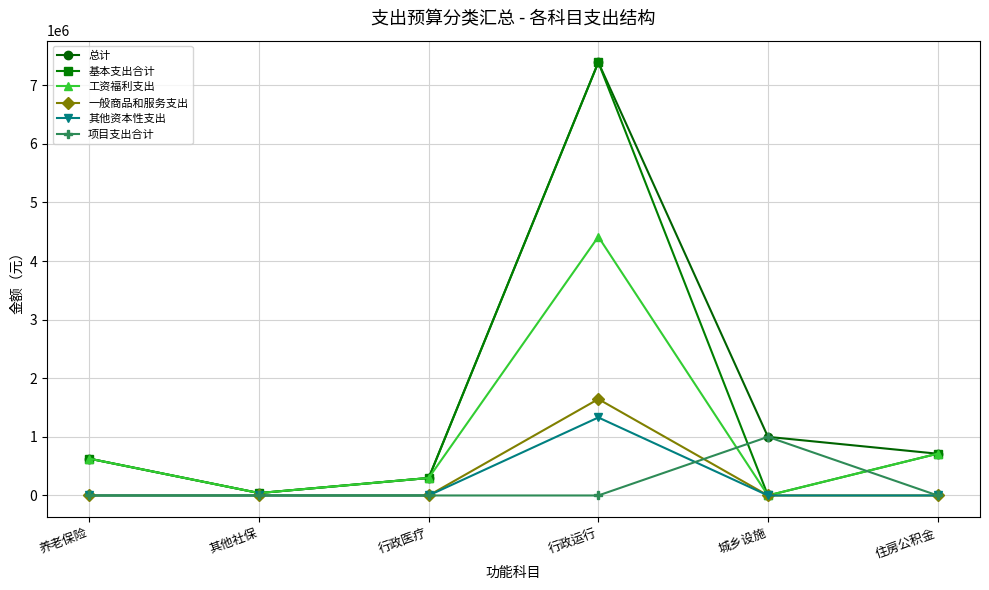

At which category does 工资福利支出 reach its first local valley?

其他社保